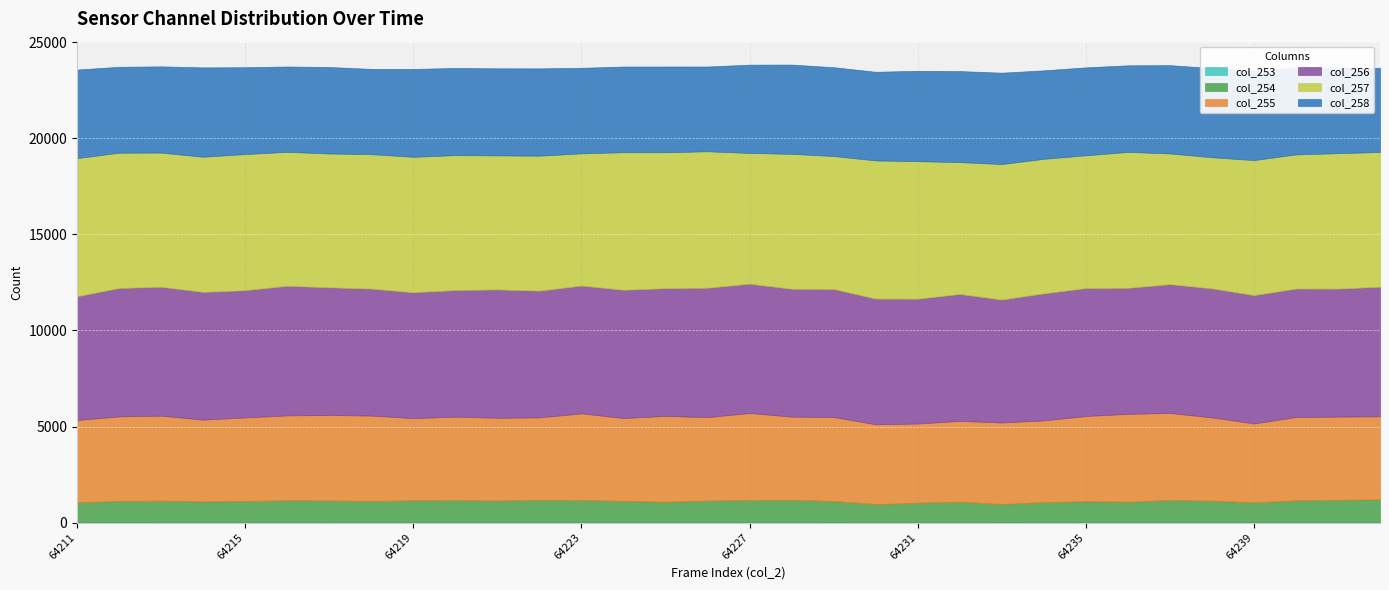

Reading right to left, list all the values displayed in this chart.

col_253: 34	36	33	30	34	33	31	40	32	24	19	17	18	26	42	33	39	31	29	39	30	31	32	32	36	44	33	32	31	30	25	22
col_254: 1183	1149	1123	1028	1108	1142	1060	1078	1036	950	1072	1020	950	1099	1148	1140	1109	1058	1105	1134	1159	1117	1141	1130	1087	1111	1129	1095	1080	1114	1104	1043
col_255: 4316	4331	4341	4102	4335	4532	4569	4430	4251	4236	4204	4120	4150	4371	4327	4532	4343	4462	4310	4513	4288	4307	4342	4275	4448	4444	4418	4348	4249	4423	4401	4275
col_256: 6741	6660	6682	6678	6712	6701	6557	6656	6612	6399	6603	6495	6540	6661	6652	6728	6732	6646	6671	6649	6594	6678	6586	6549	6606	6645	6744	6620	6644	6705	6679	6440
col_257: 7010	7046	6977	7023	6821	6800	7071	6907	6997	7046	6859	7152	7186	6916	7018	6800	7098	7072	7157	6877	7019	6974	7018	7048	6992	6961	6966	7081	7032	6980	7037	7184
col_258: 4381	4452	4513	4650	4642	4595	4506	4576	4603	4755	4737	4703	4614	4622	4645	4595	4411	4462	4459	4452	4545	4531	4536	4571	4439	4501	4443	4519	4650	4487	4471	4609